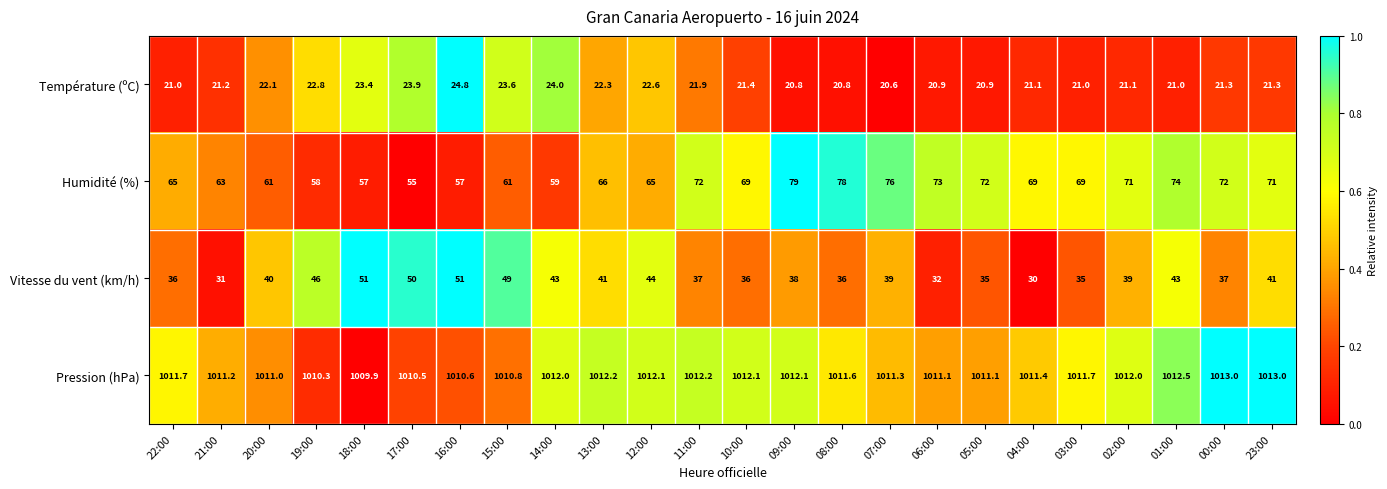

At which category is the sum across all series the highest?

01:00